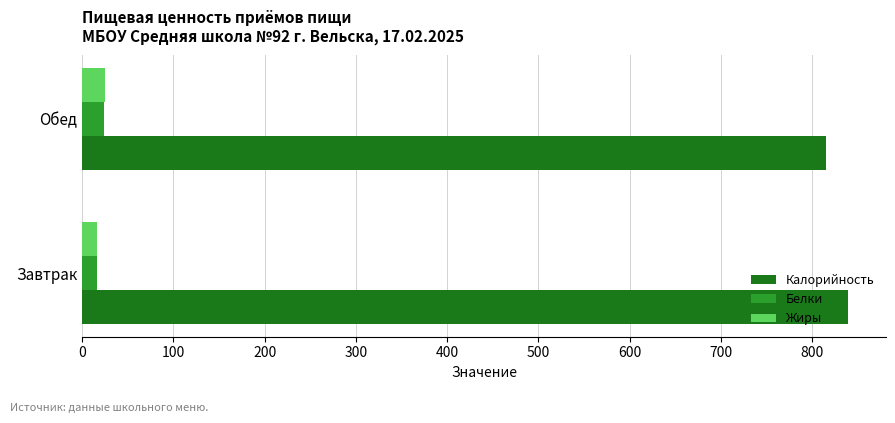

Rank the categories by Калорийность value from lowest to highest.

Обед, Завтрак